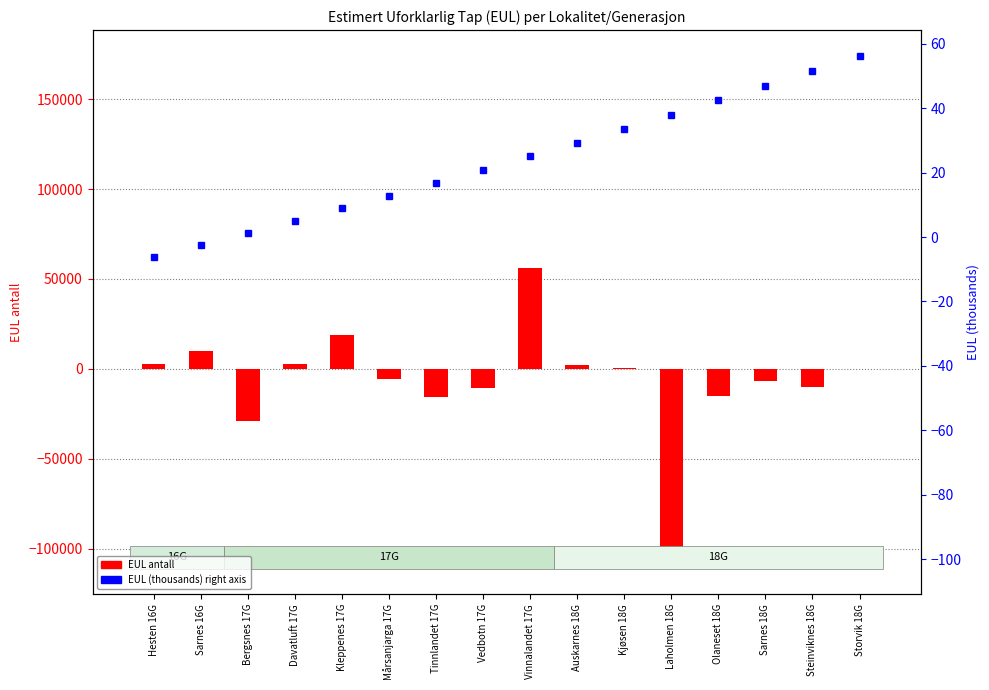

How many data points are above 93?

7